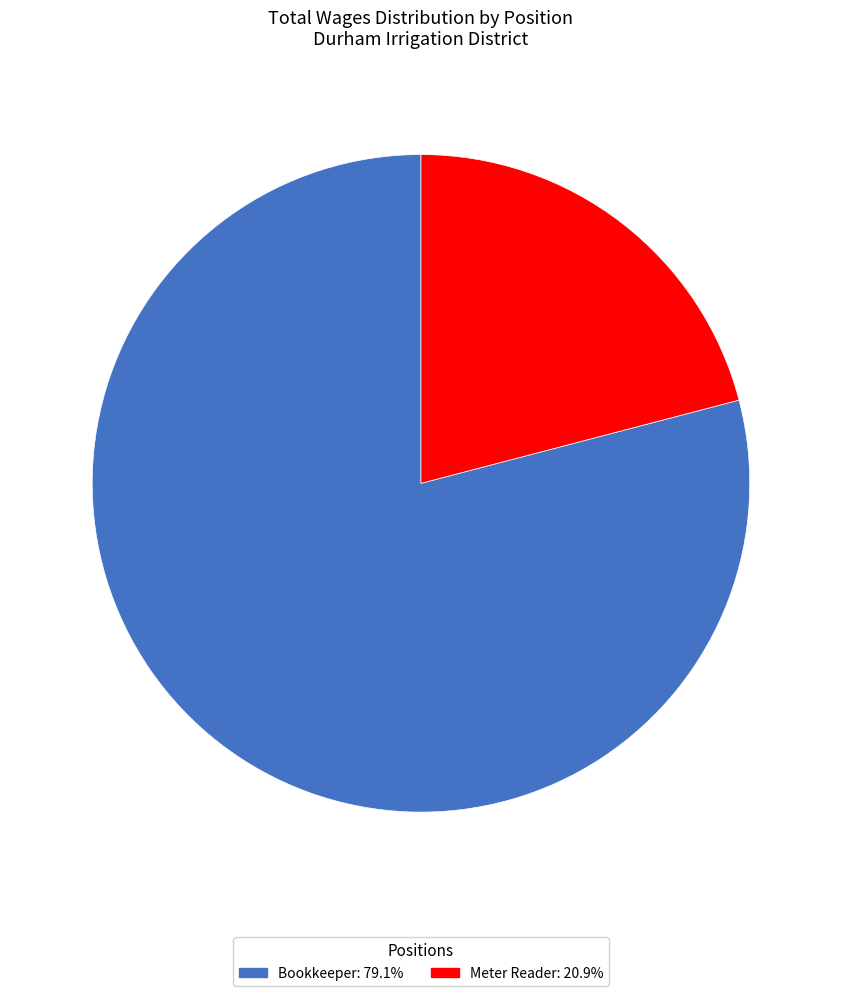

Does any single category account for the majority?

Yes